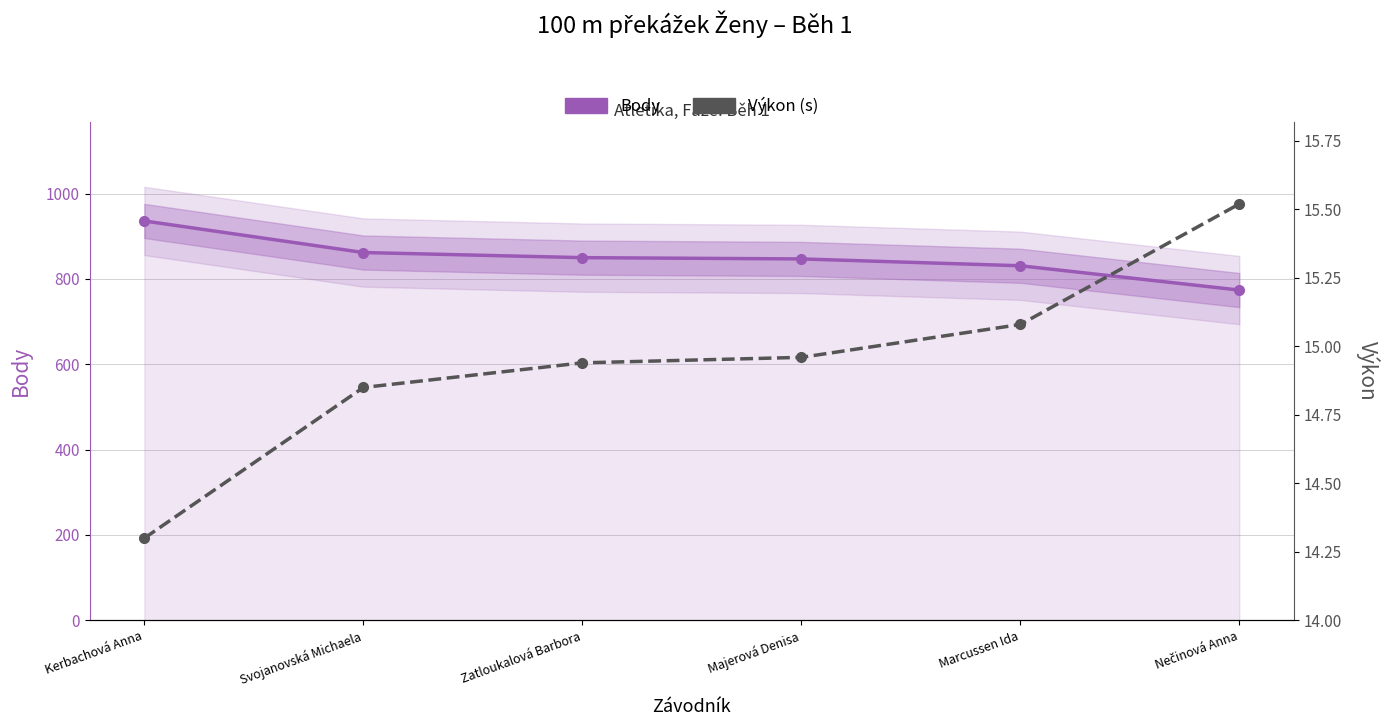

What is the difference between the Výkon (s) values at Kerbachová Anna and Marcussen Ida?

0.8